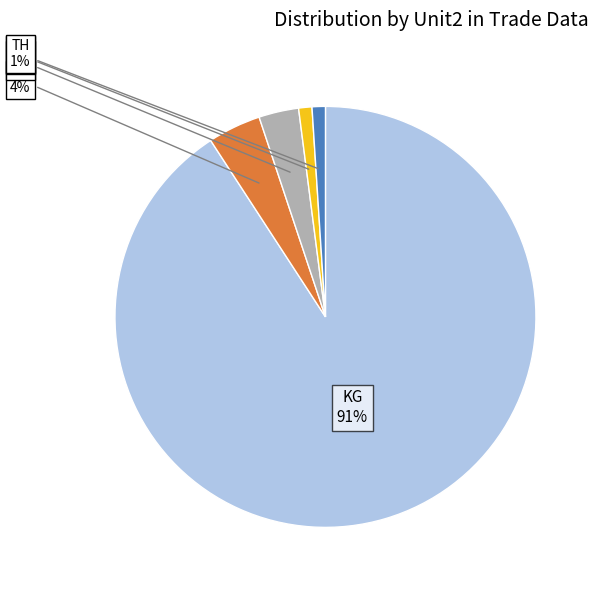

Combined, do TH and KG account for over 50%?

Yes